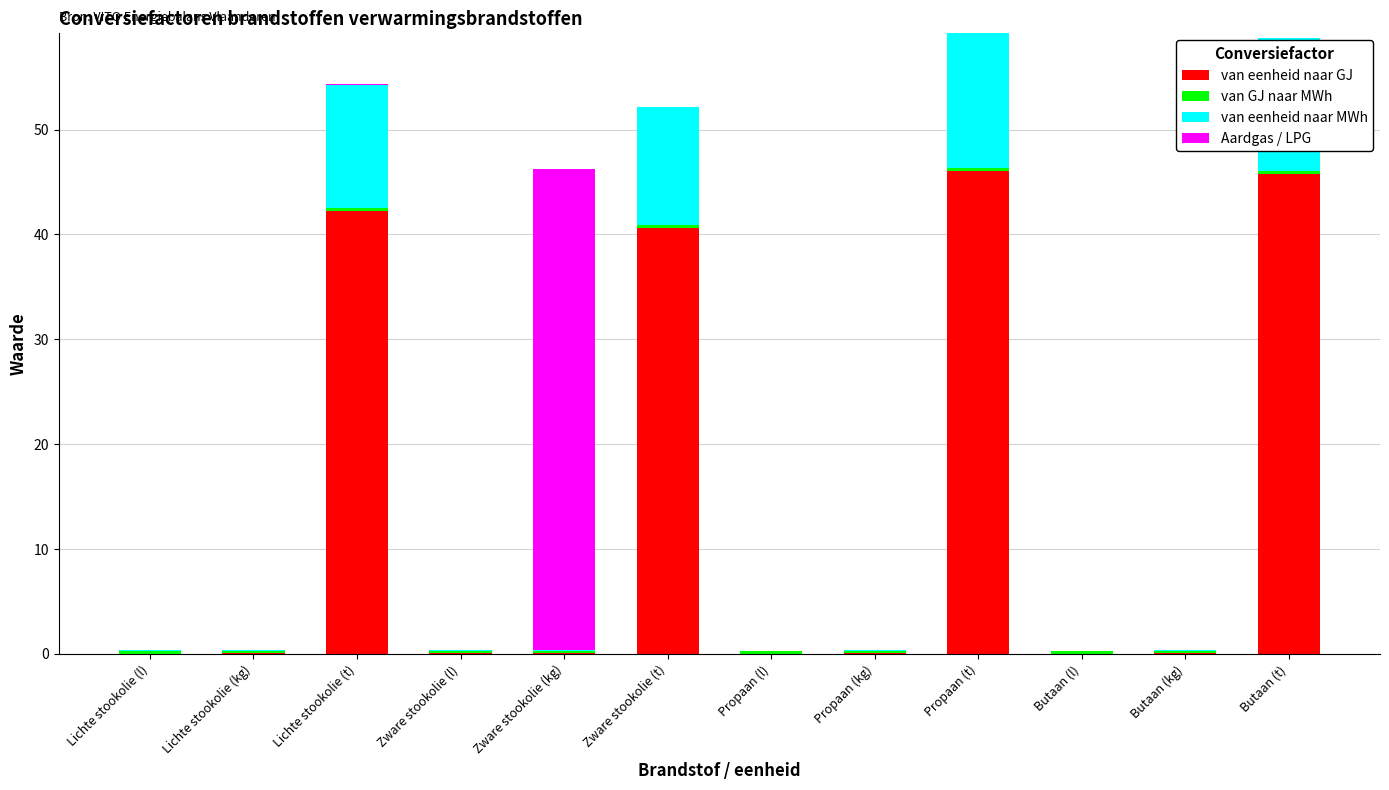

What is the maximum value for van eenheid naar GJ?

46.1